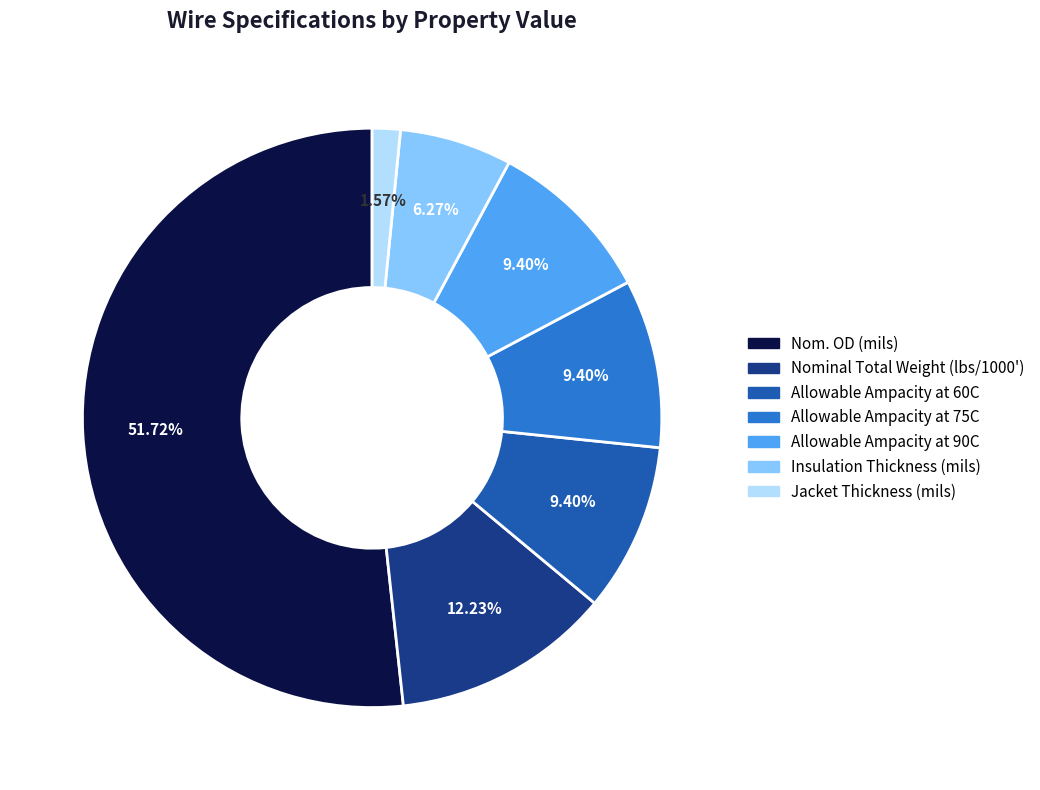

Is there any slice that represents more than half of the pie?

Yes